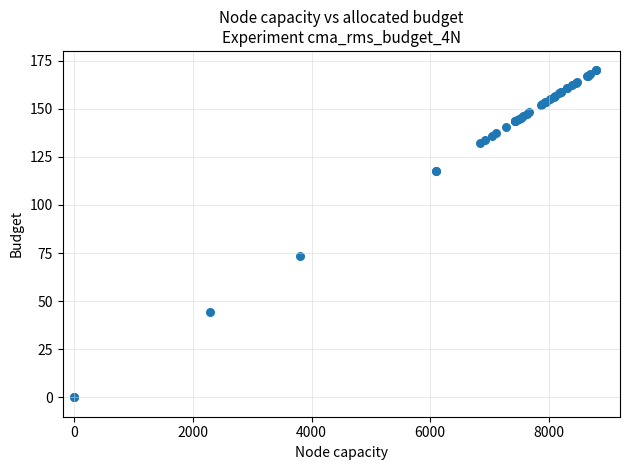

What Y value in the scatter plot is closest to 85?

73.6